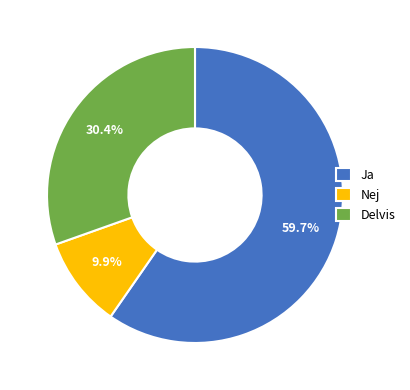

Does Ja account for over 50% of the chart?

Yes